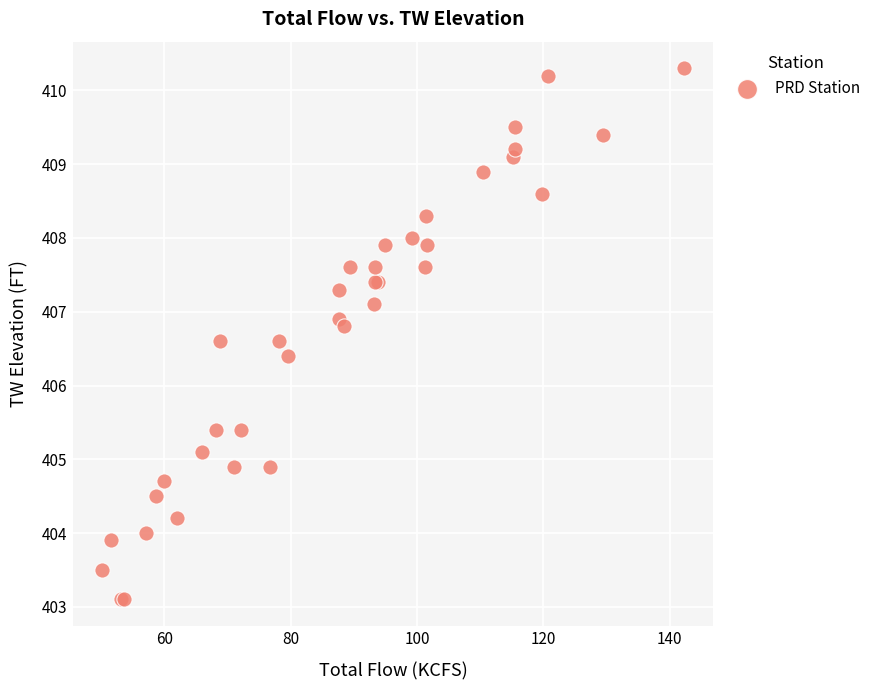

What Y value in the scatter plot is closest to 406?

406.4